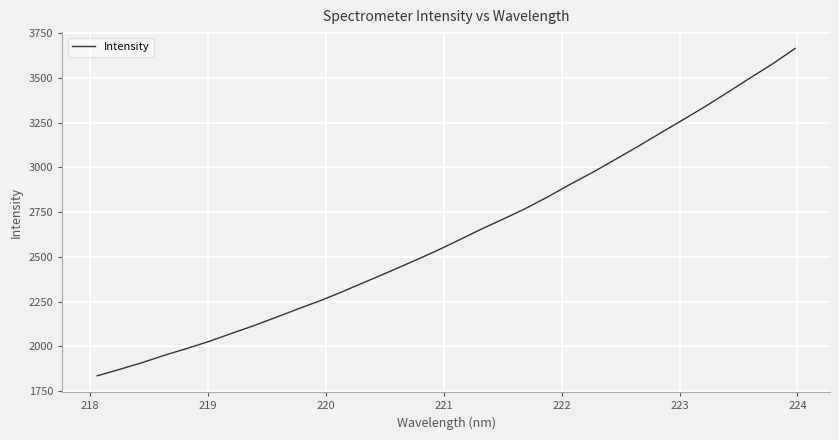

Reading right to left, transcribe all the data shown in this chart.

3663.2	3577.5	3498.7	3418.3	3339.3	3264.3	3190.4	3115.6	3043.4	2971.9	2905.0	2834.7	2769.2	2709.5	2651.9	2590.6	2530.4	2474.5	2419.6	2365.6	2312.3	2260.2	2213.9	2165.8	2118.4	2074.8	2029.9	1989.6	1951.6	1909.9	1872.6	1836.5